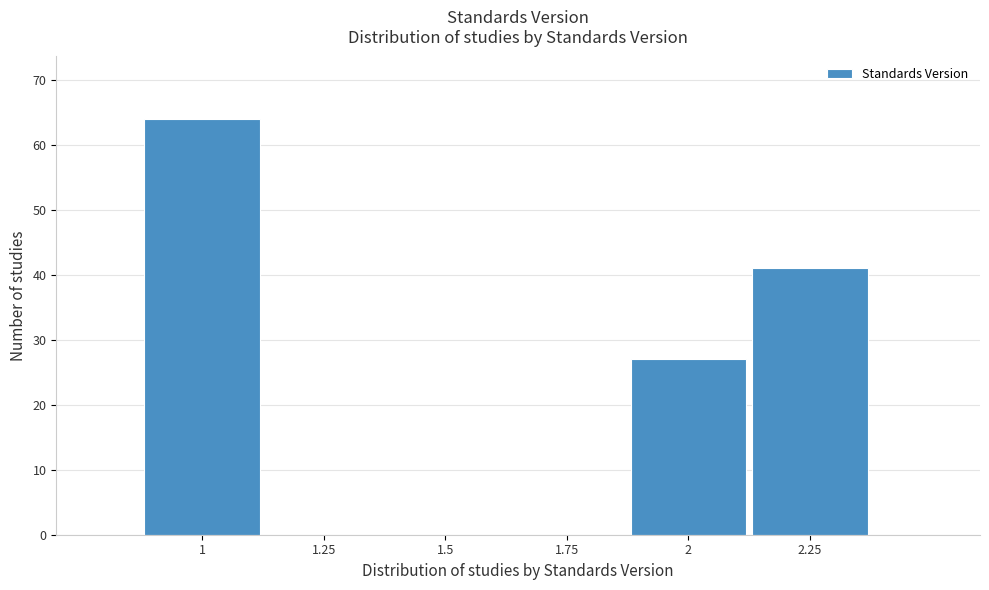

Reading left to right, transcribe this chart: for each bar, give the range it covers on the x-axis and its height. Neither the bar edges nor the heights are printed on the chart, so give them approximately, as read against the axes.

0.875 to 1.125: 64
1.125 to 1.375: 0
1.375 to 1.625: 0
1.625 to 1.875: 0
1.875 to 2.125: 27
2.125 to 2.375: 41